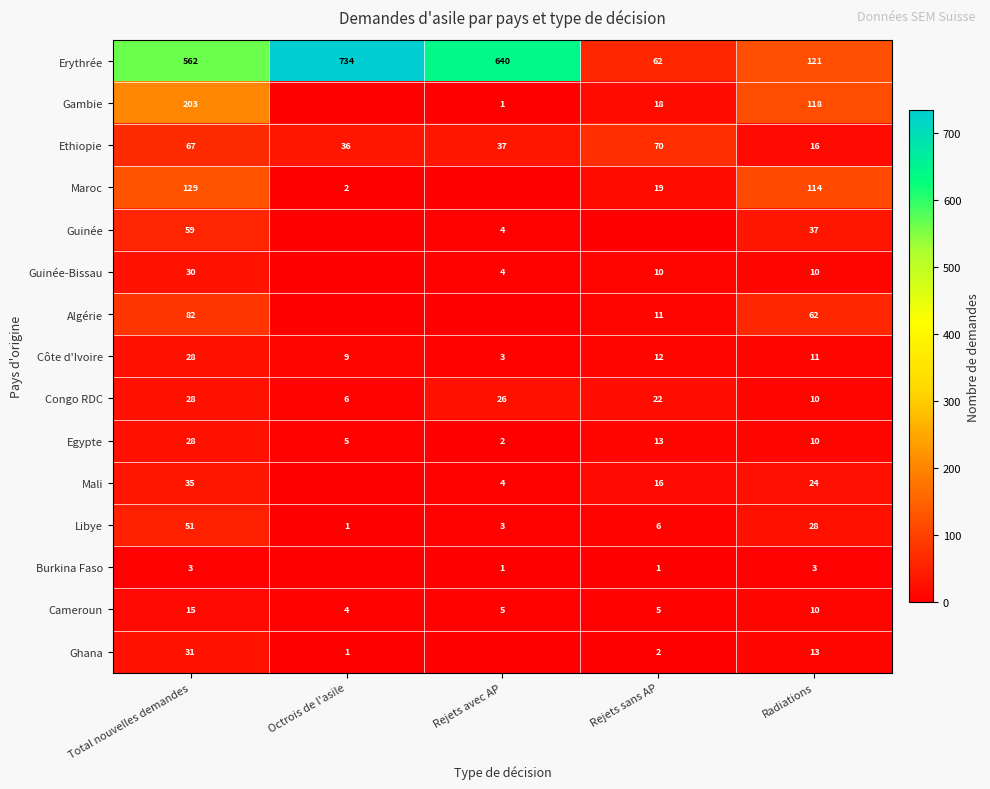

Which category has the highest value in the Libye series?

Total nouvelles demandes